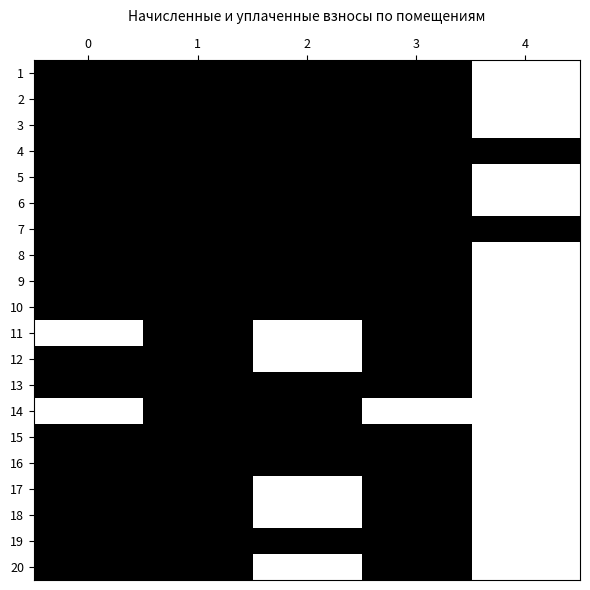

Where is 1 nearest to the value 0?

4